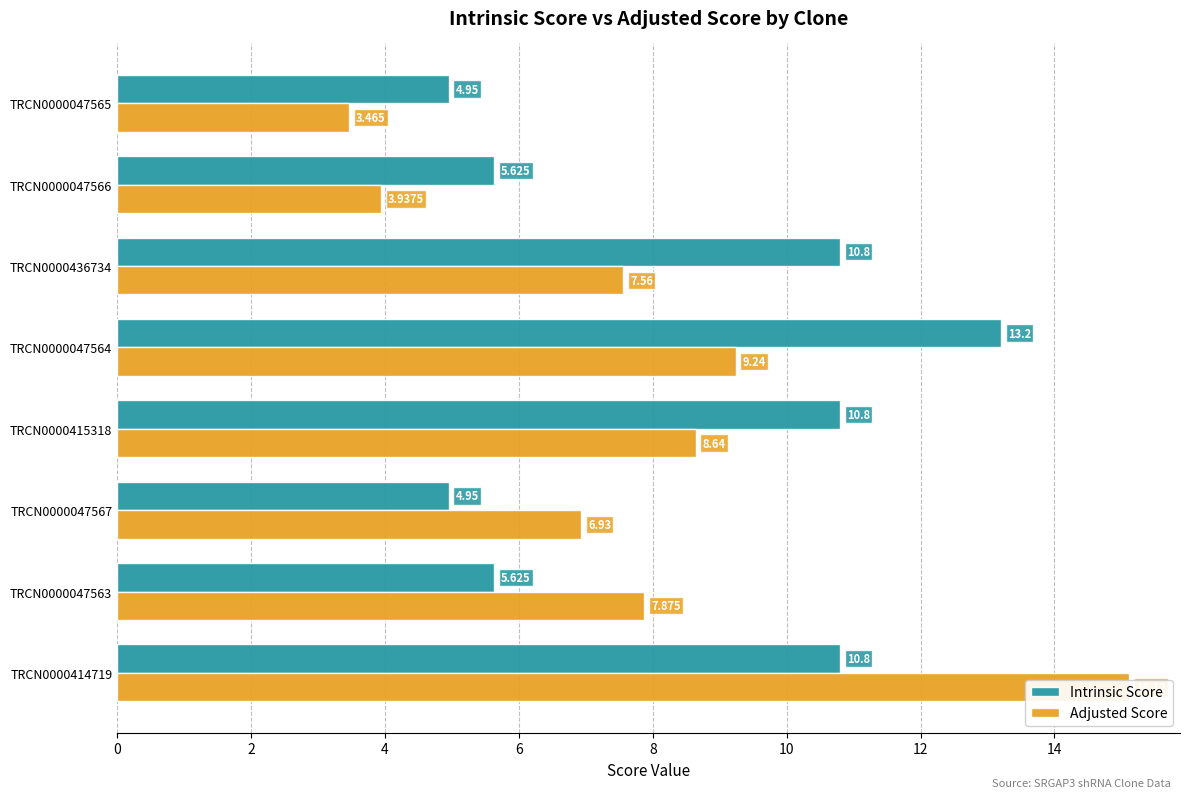

The Adjusted Score series shows 7.6 at TRCN0000436734. True or false?

True